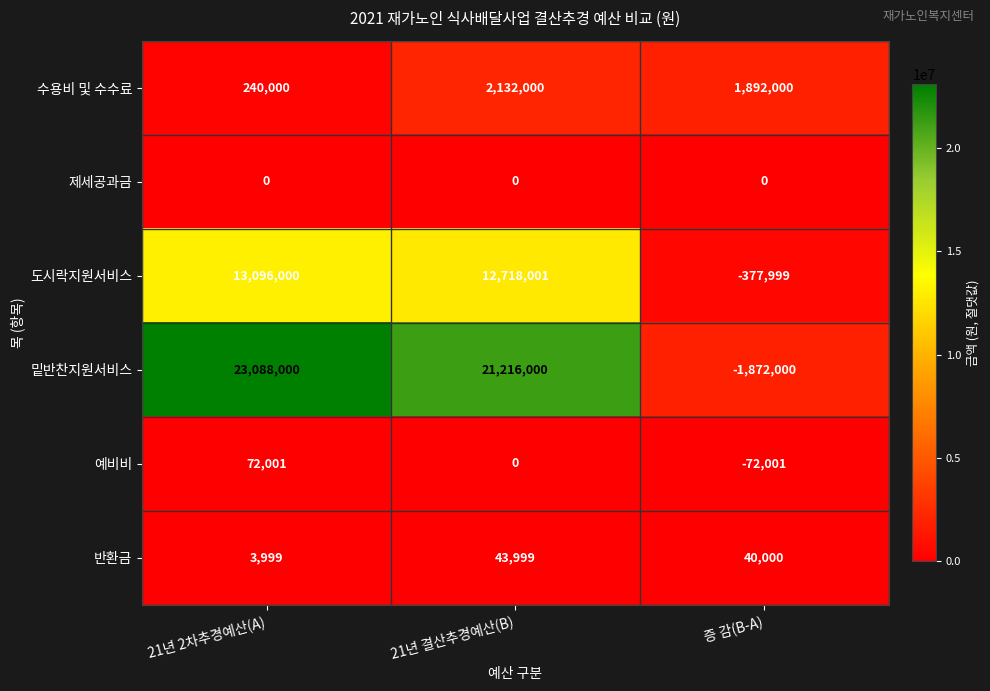

Where is 수용비 및 수수료 nearest to the value 1186000?

증 감(B-A)